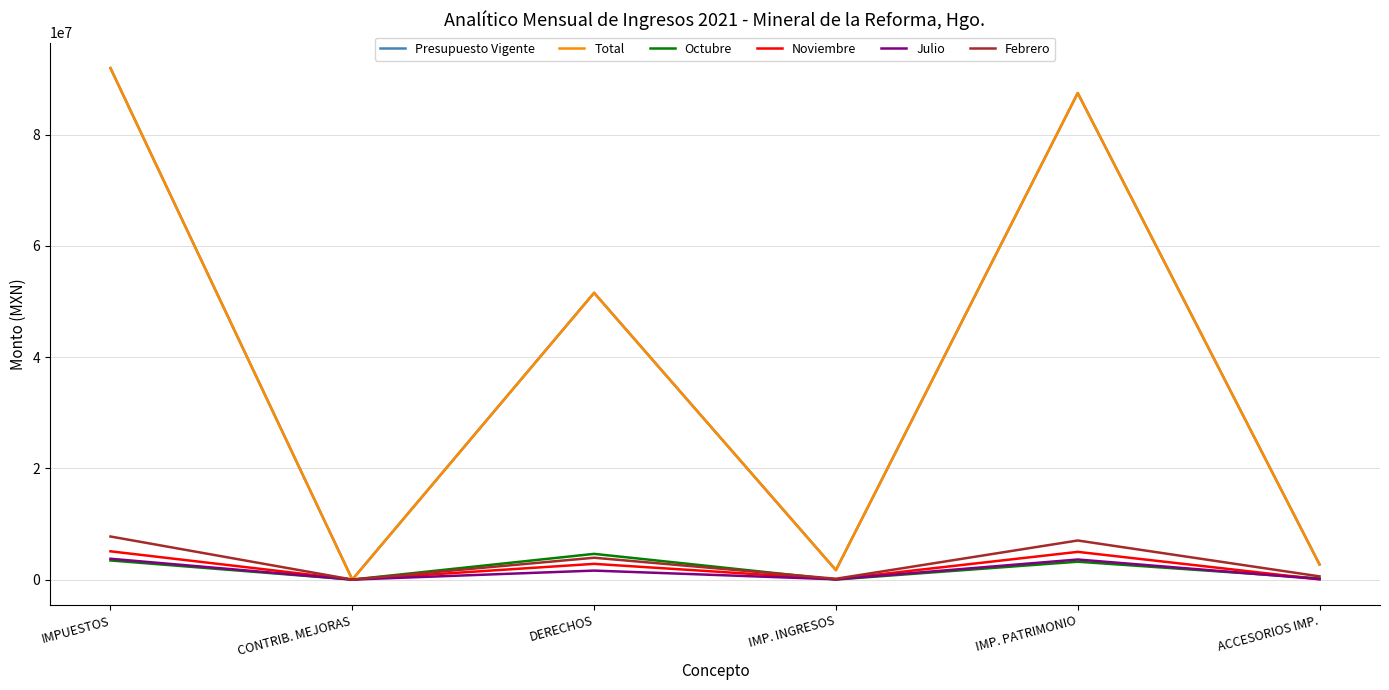

What is the total value across all series at DERECHOS?

116098429.5